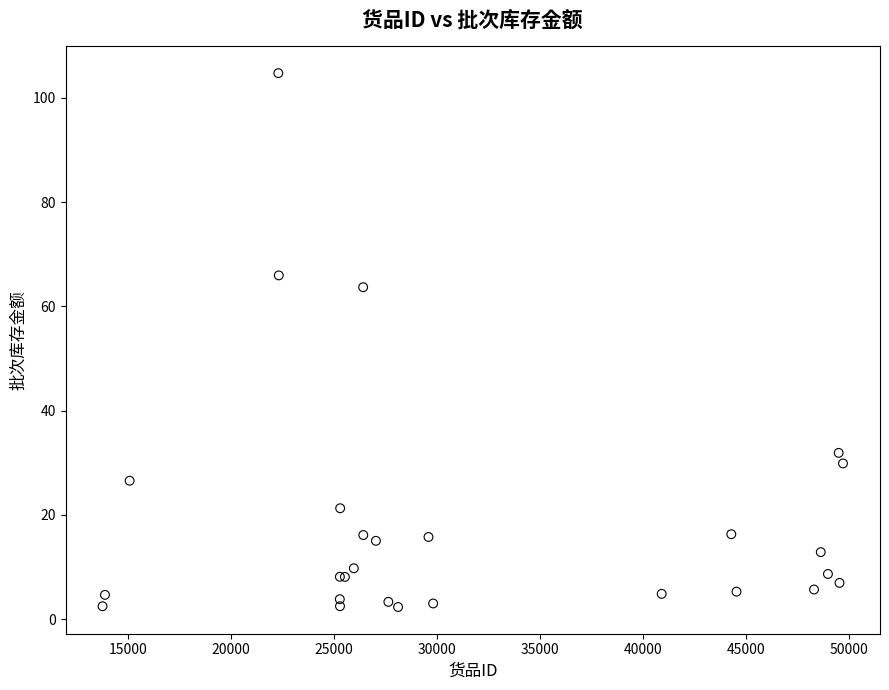

What Y value in the scatter plot is closest to 53?

63.7